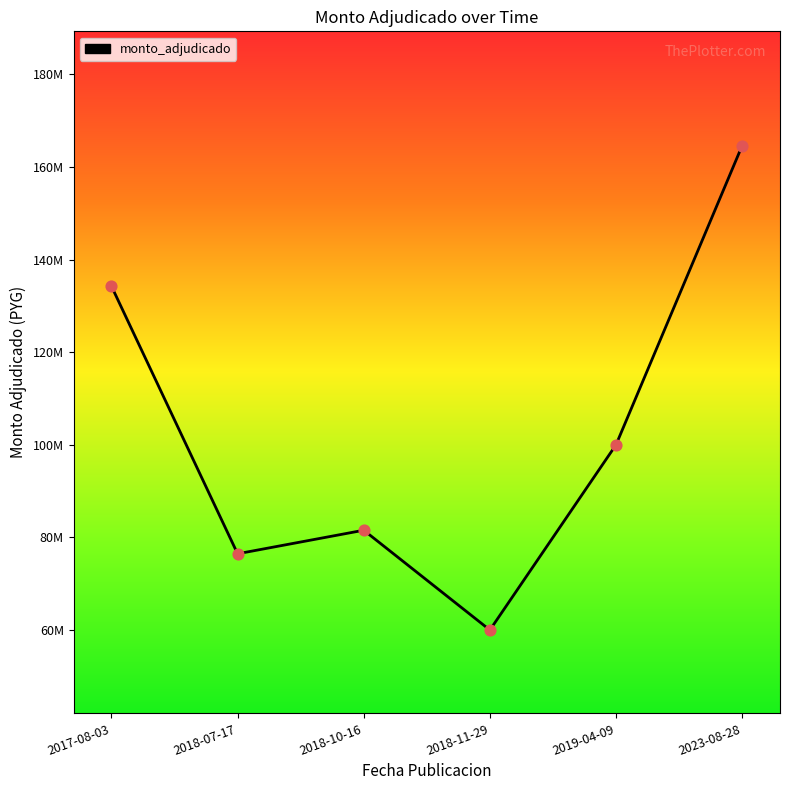

Between 2023-08-28 and 2018-07-17, which is larger?

2023-08-28